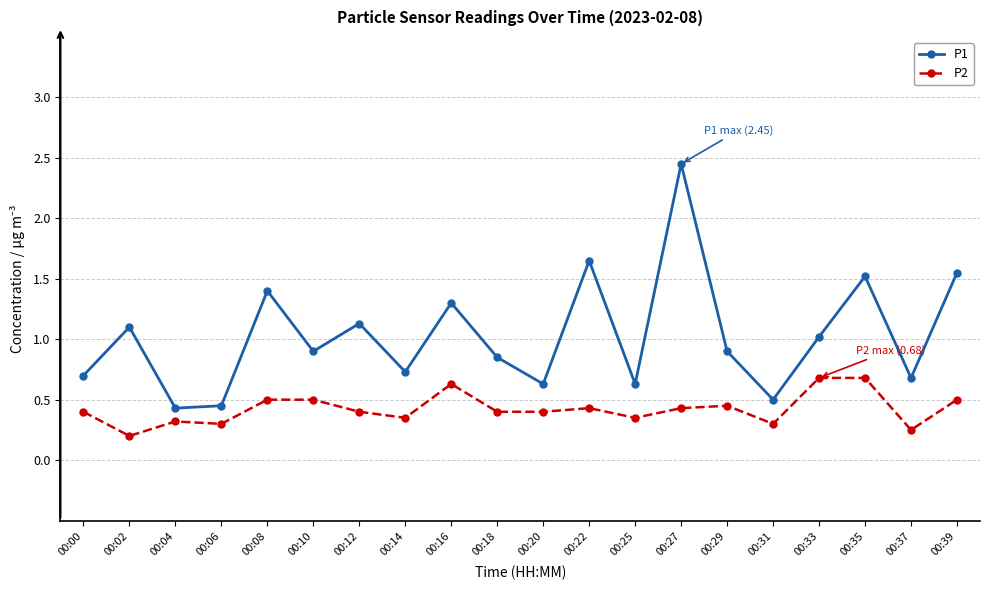

What is the value of the P2 point at the 9th from the left?

0.6